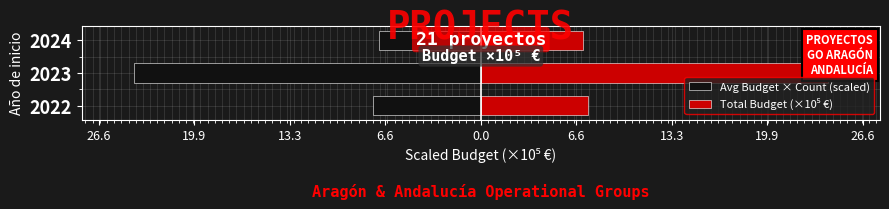

What is the sum of all Total Budget (×10⁵ €) values?

38.7